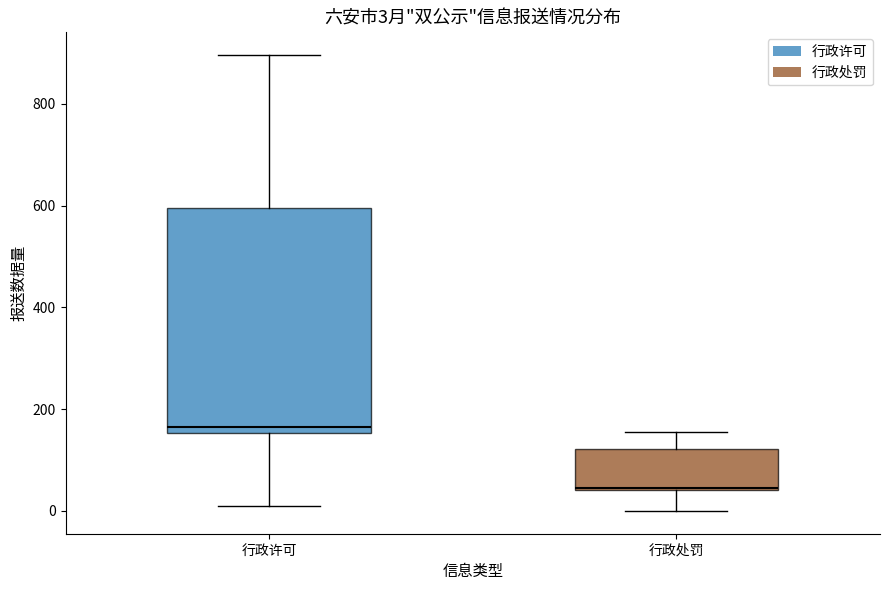

Which box has the lowest median line?

行政处罚